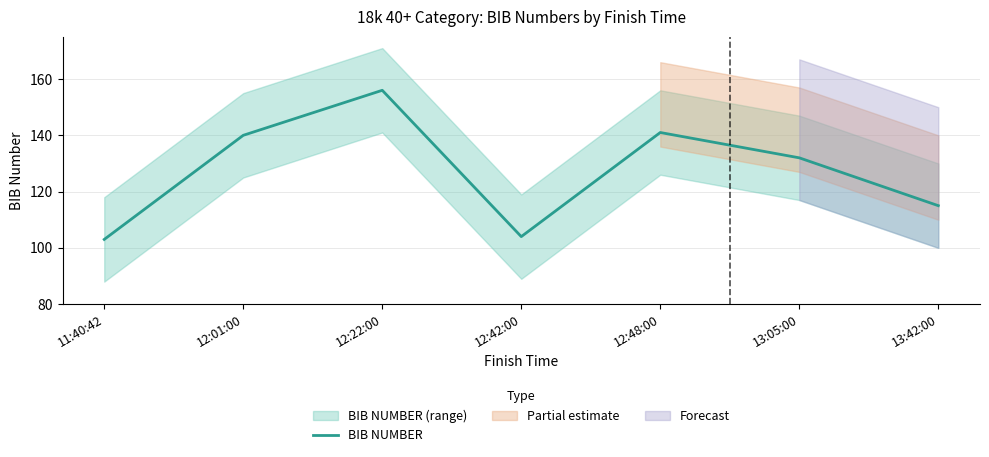

Reading left to right, transcribe all the data shown in this chart.

103	140	156	104	141	132	115